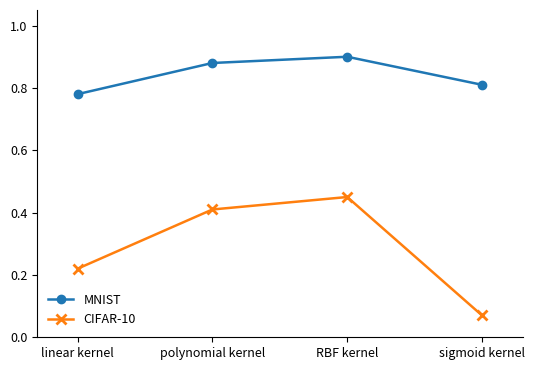

Read the CIFAR-10 value at polynomial kernel.

0.4